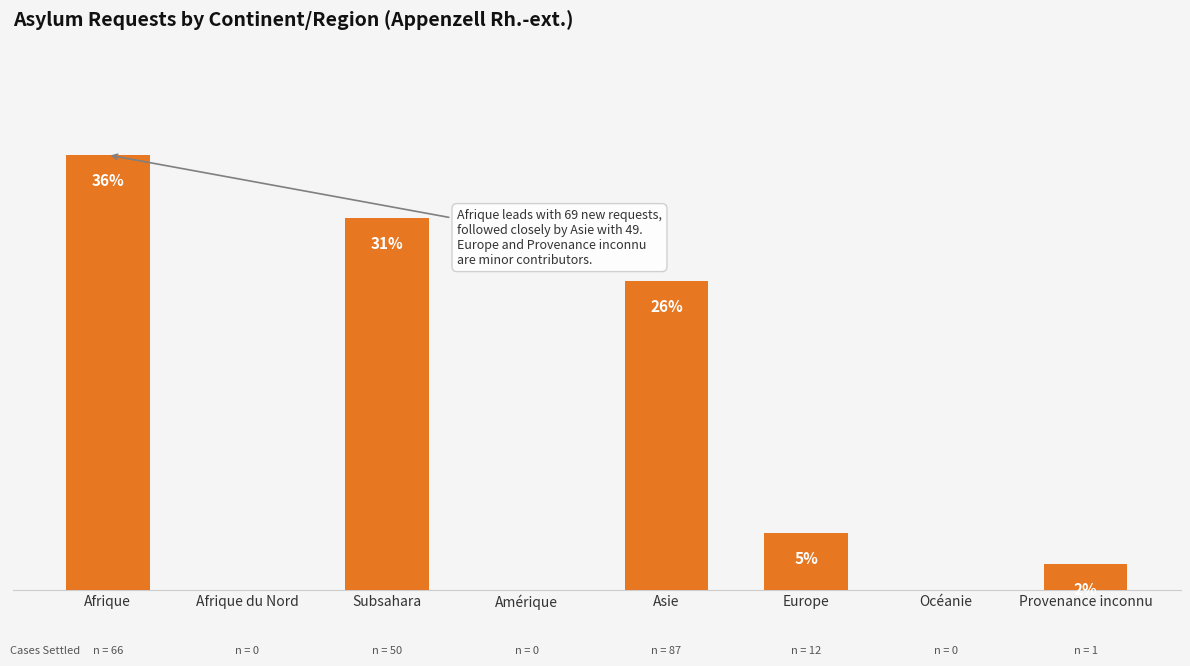

What is the difference between the second highest and minimum values?

59